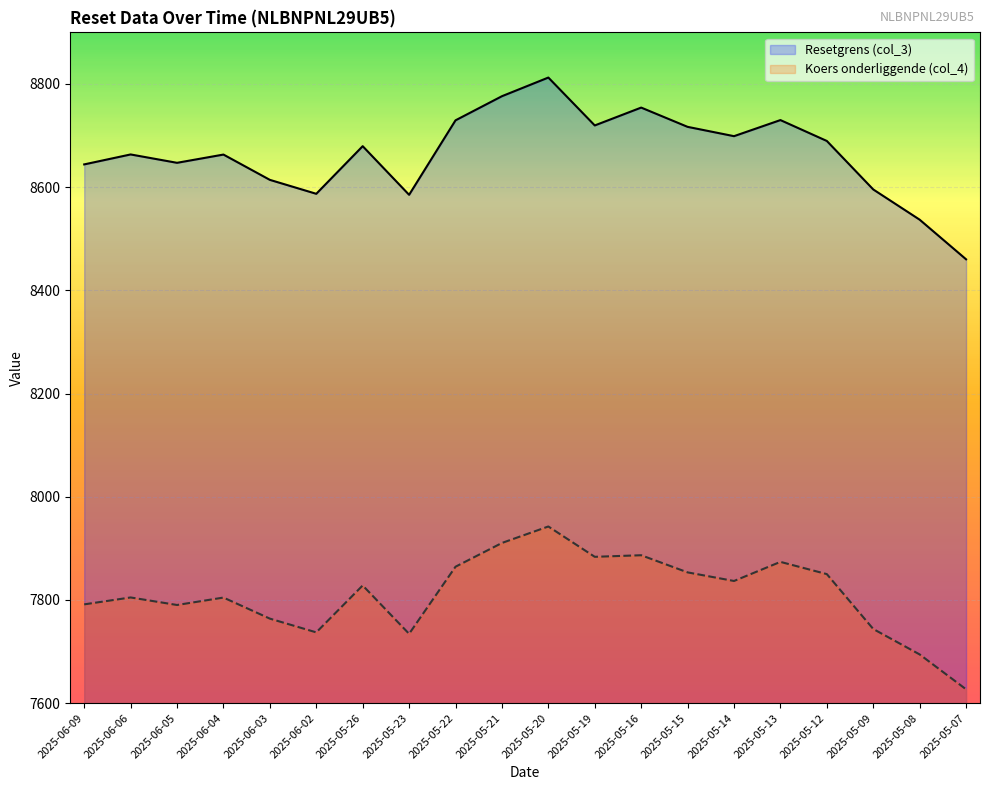

What value does the Koers onderliggende (col_4) series have at 2025-05-13?

7873.8